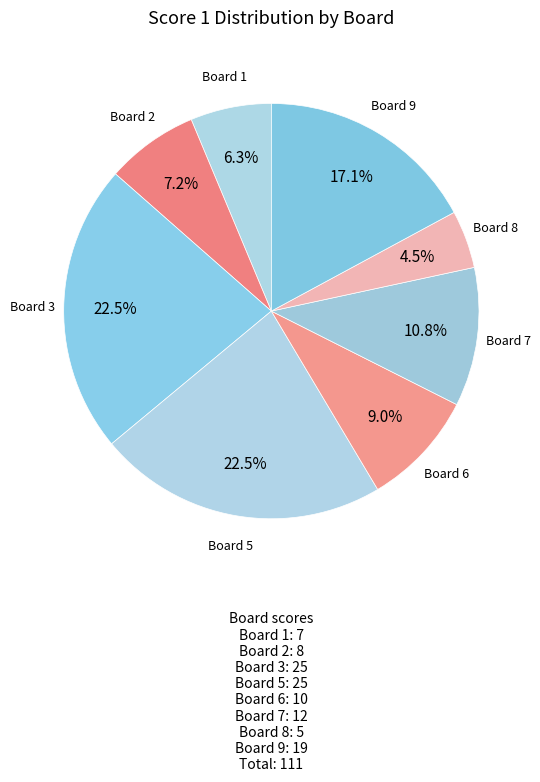

What portion of the pie excludes Board 6?

91.0%